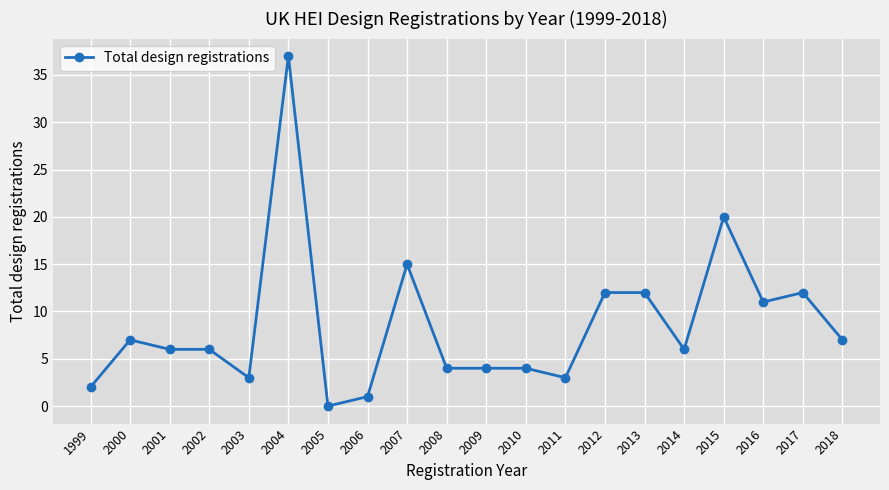

At which label is the value closest to 18?

2015